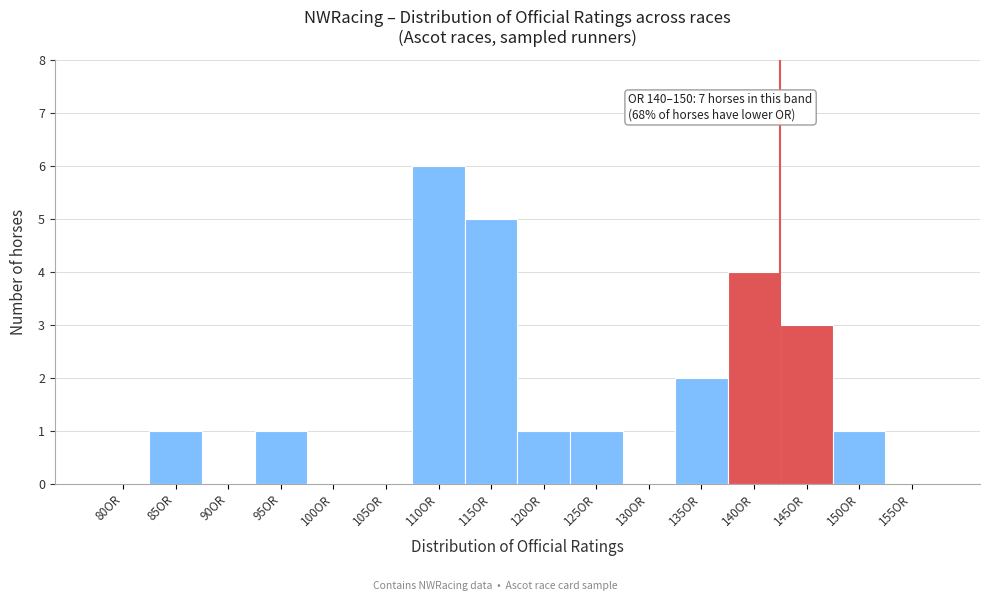

Reading right to left, list all the values displayed in this chart.

155OR=0	150OR=1	145OR=3	140OR=4	135OR=2	130OR=0	125OR=1	120OR=1	115OR=5	110OR=6	105OR=0	100OR=0	95OR=1	90OR=0	85OR=1	80OR=0